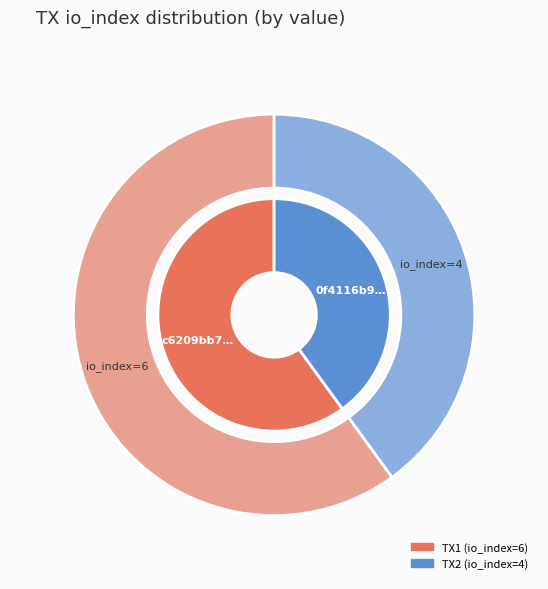

What portion of the pie excludes 0?

40.0%